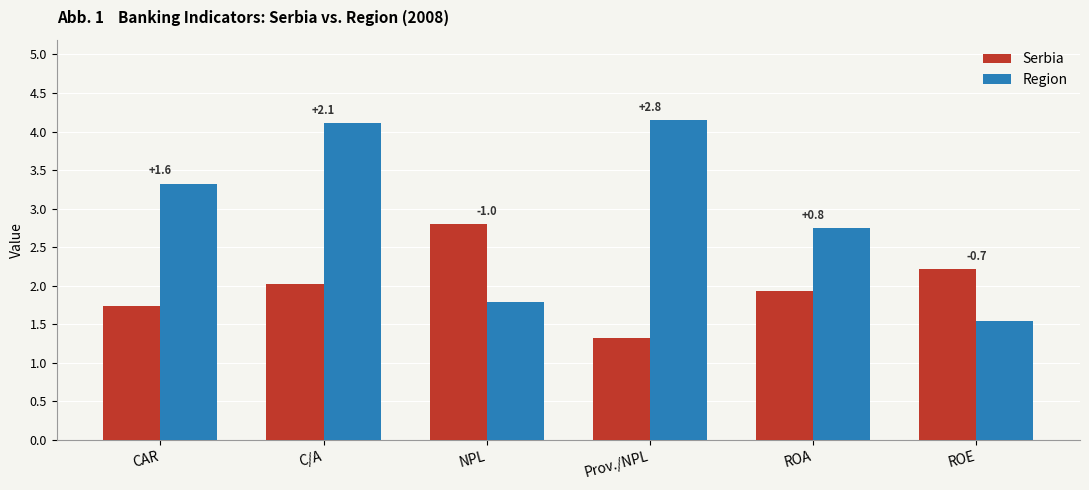

Which has a higher value, NPL or ROA?

NPL